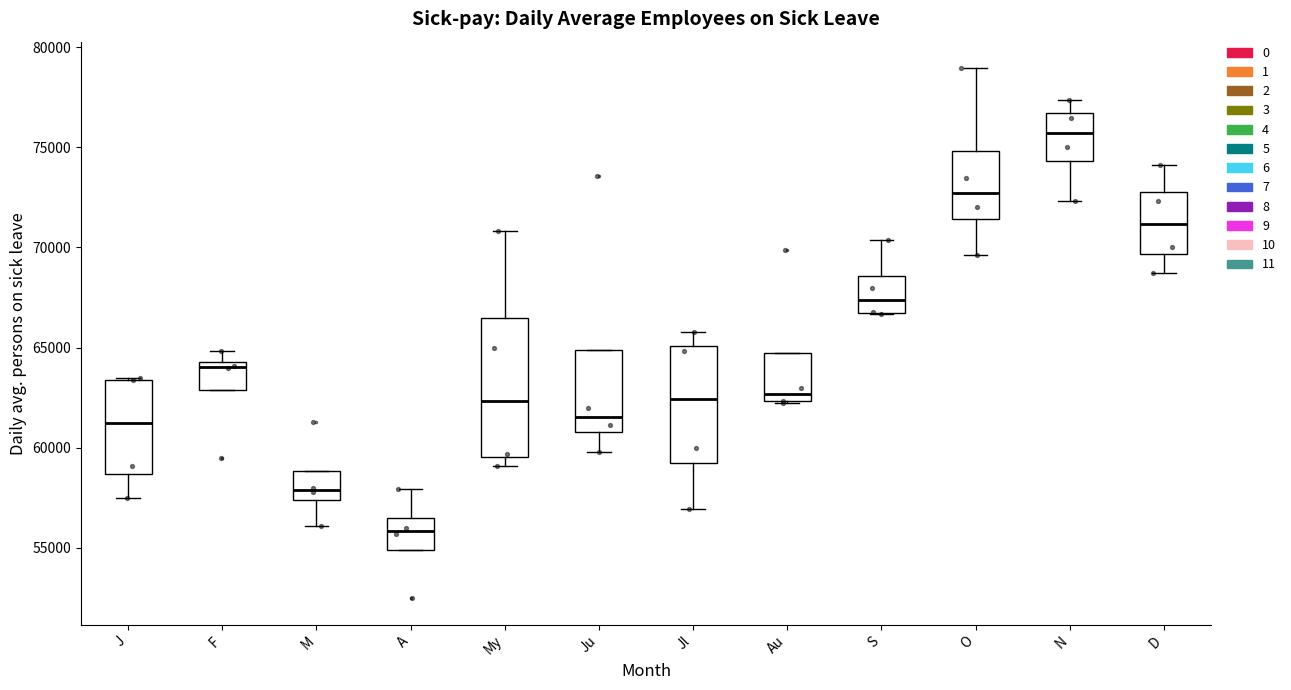

Reading left to right, transcribe this box plot: for each box, give where its median line is, the range the box spans, and where its two whiskers end, as read against the y-axis. The values are not printed on the chart, so give them approximately, as read against the axis.

J: median 61000, box 58500 to 63500, whiskers 57500 to 63500
F: median 64000, box 63000 to 64500, whiskers 63000 to 65000
M: median 58000, box 57500 to 59000, whiskers 56000 to 59000
A: median 56000, box 55000 to 56500, whiskers 55000 to 58000
My: median 62500, box 59500 to 66500, whiskers 59000 to 71000
Ju: median 61500, box 61000 to 65000, whiskers 60000 to 65000
Jl: median 62500, box 59000 to 65000, whiskers 57000 to 66000
Au: median 62500 (just above the box's lower edge), box 62500 to 64500, whiskers 62000 to 64500
S: median 67500, box 66500 to 68500, whiskers 66500 to 70500
O: median 72500, box 71500 to 75000, whiskers 69500 to 79000
N: median 75500, box 74500 to 76500, whiskers 72500 to 77500
D: median 71000, box 69500 to 73000, whiskers 68500 to 74000